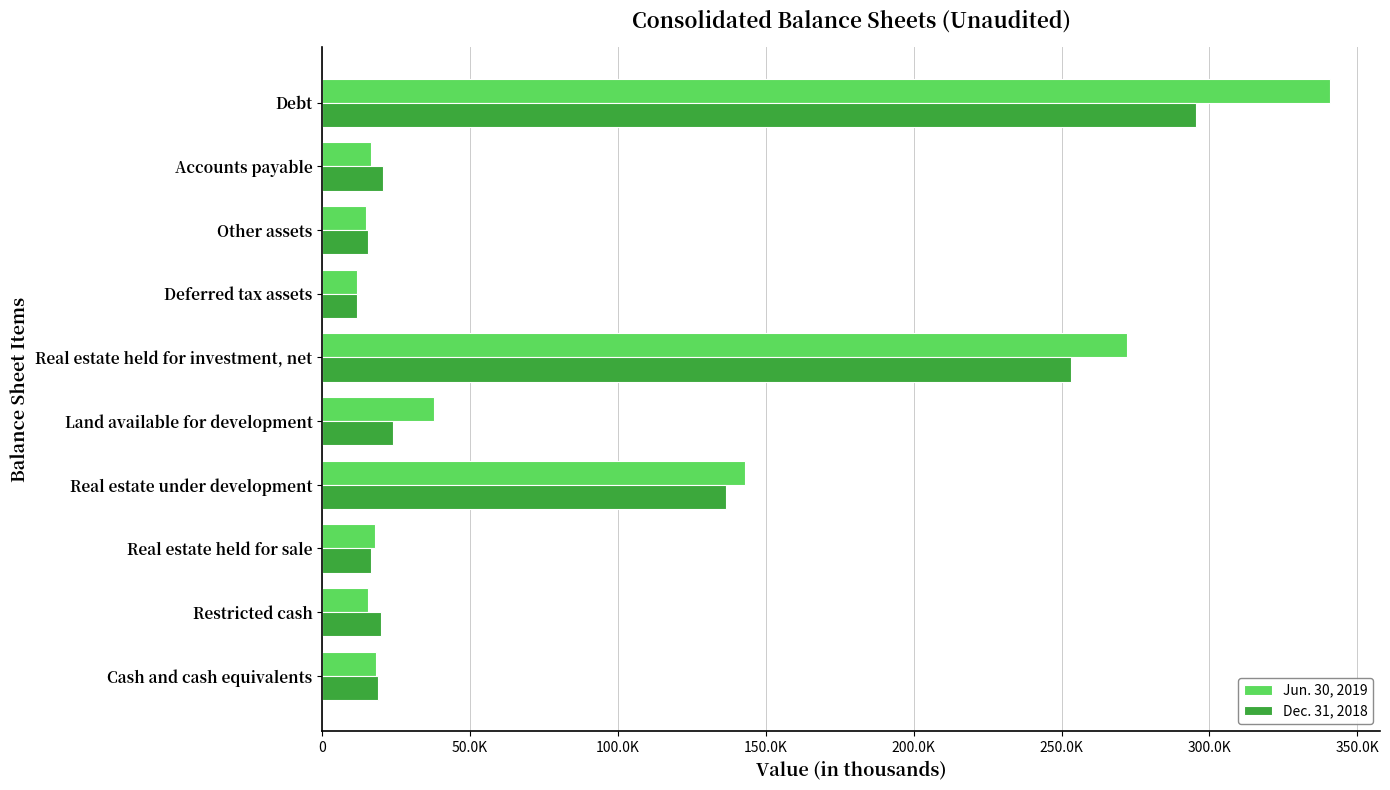

Count the number of data series in this chart.

2